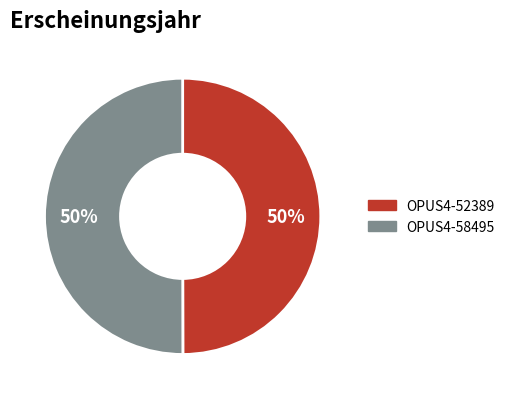

What is the ratio of the value at OPUS4-52389 to the value at OPUS4-58495?

1.0